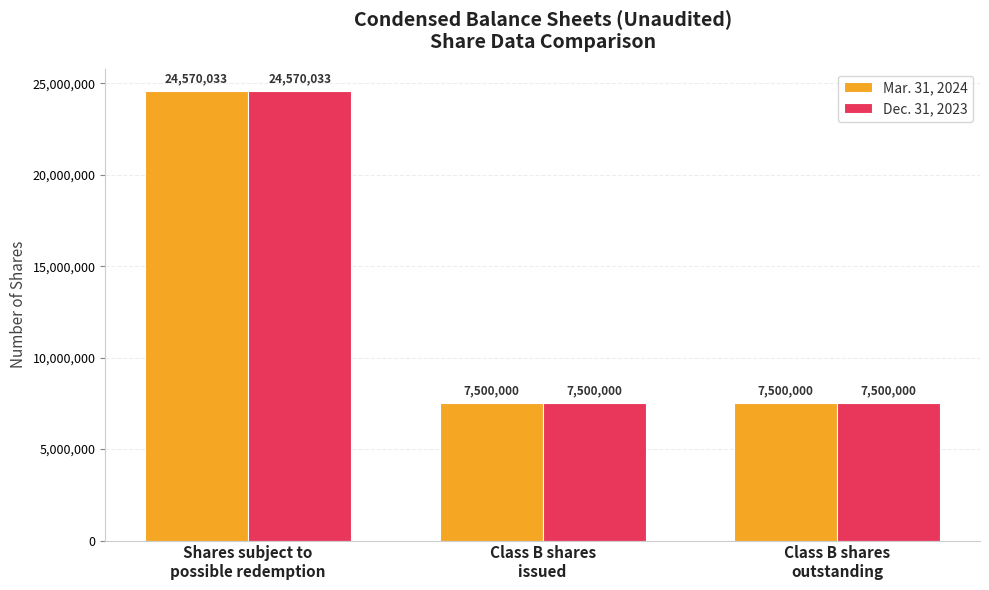

What is the greatest value displayed?

24570033